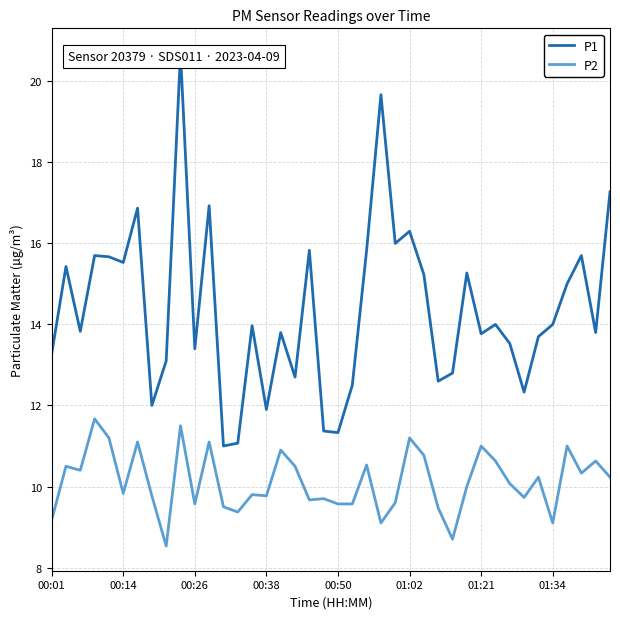

Reading left to right, list all the values displayed in this chart.

P1: 13.3	15.4	13.8	15.7	15.7	15.5	16.9	12.0	13.1	20.7	13.4	16.9	11.0	11.1	14.0	11.9	13.8	12.7	15.8	11.4	11.3	12.5	15.8	19.7	16.0	16.3	15.2	12.6	12.8	15.3	13.8	14.0	13.5	12.3	13.7	14.0	15.0	15.7	13.8	17.3
P2: 9.2	10.5	10.4	11.7	11.2	9.8	11.1	9.8	8.5	11.5	9.6	11.1	9.5	9.4	9.8	9.8	10.9	10.5	9.7	9.7	9.6	9.6	10.5	9.1	9.6	11.2	10.8	9.5	8.7	10.0	11.0	10.6	10.1	9.7	10.2	9.1	11.0	10.3	10.6	10.2